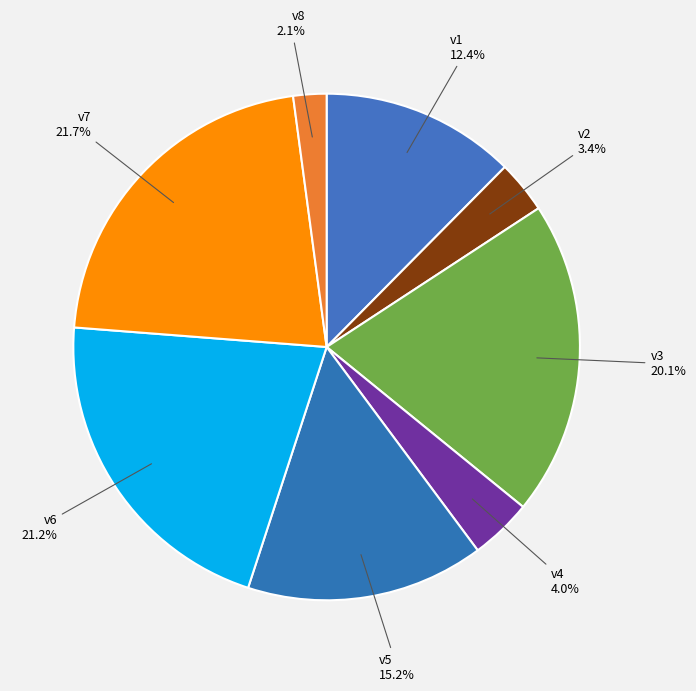

What is the ratio of the value at v1 to the value at v6?

0.6